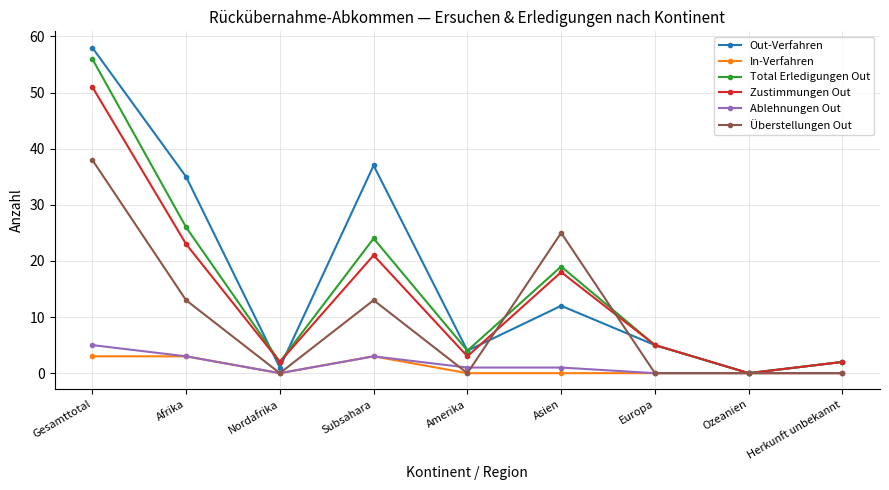

Count the number of data series in this chart.

6